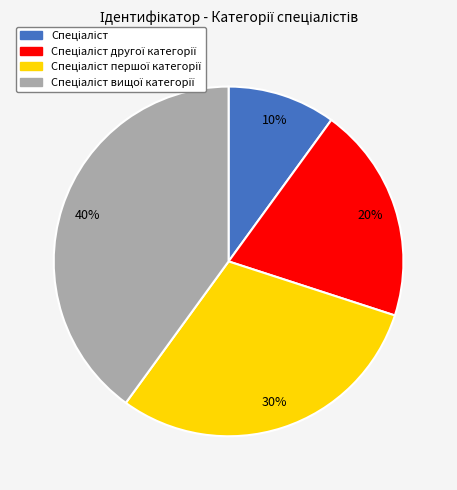

Is there any slice that represents more than half of the pie?

No